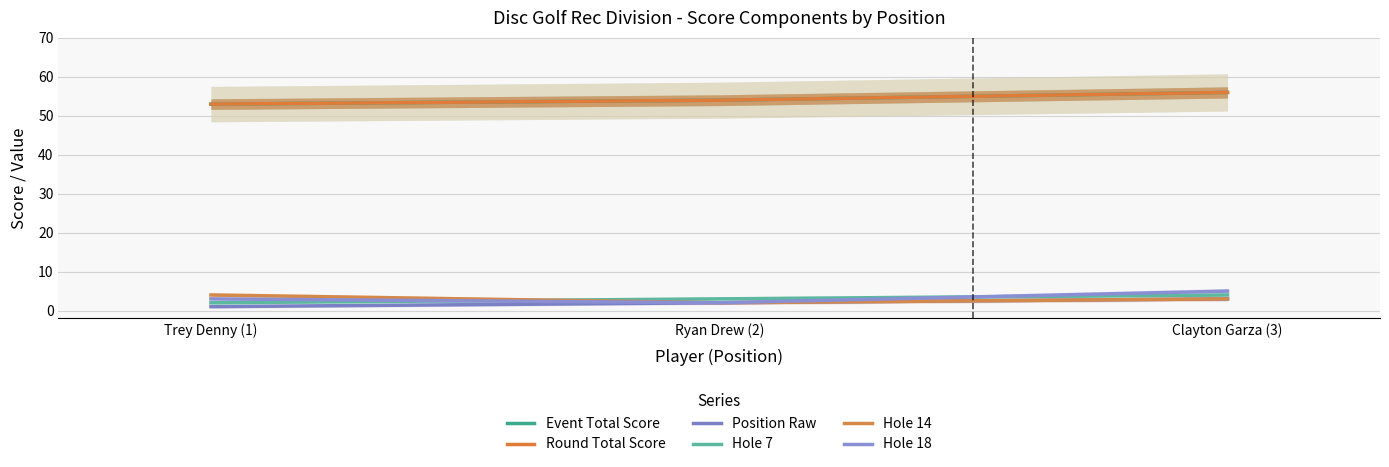

Reading left to right, extract all data points from this chart.

Event Total Score: Trey Denny (1)=53	Ryan Drew (2)=54	Clayton Garza (3)=56
Round Total Score: Trey Denny (1)=53	Ryan Drew (2)=54	Clayton Garza (3)=56
Position Raw: Trey Denny (1)=1	Ryan Drew (2)=2	Clayton Garza (3)=3
Hole 7: Trey Denny (1)=2	Ryan Drew (2)=3	Clayton Garza (3)=4
Hole 14: Trey Denny (1)=4	Ryan Drew (2)=2	Clayton Garza (3)=3
Hole 18: Trey Denny (1)=3	Ryan Drew (2)=2	Clayton Garza (3)=5